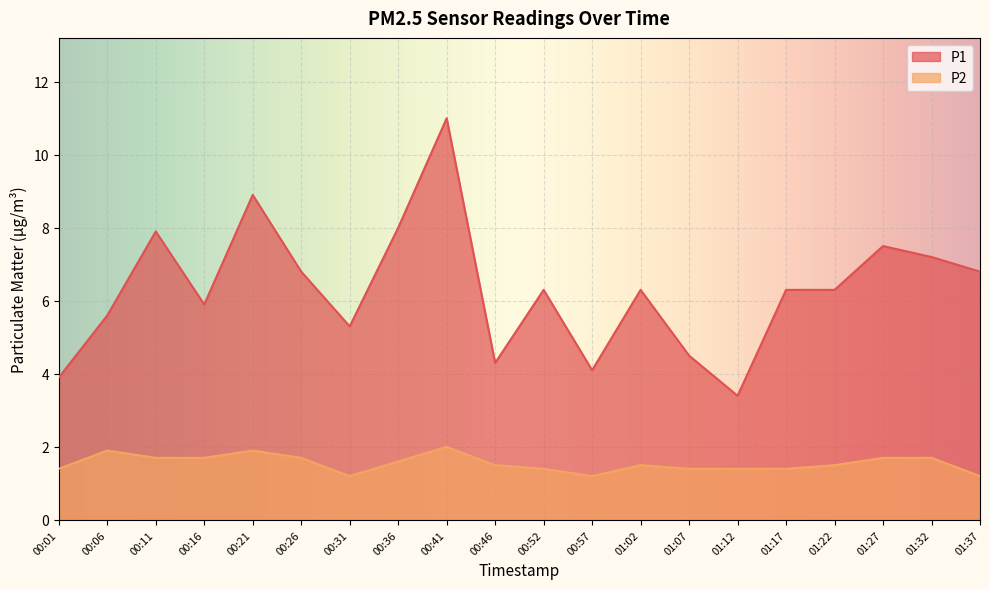

True or false: P1 has more than 1 interior local peaks.

True